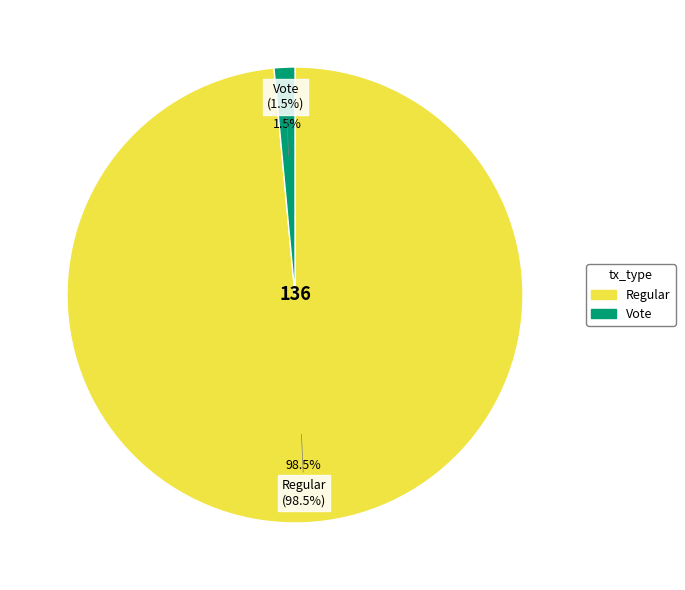

How much of the chart is everything except Regular?

1.5%